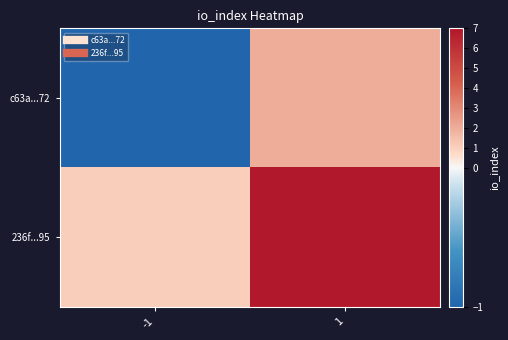

Reading left to right, list all the values displayed in this chart.

c63a...72: -1=-1	1=2
236f...95: -1=1	1=7